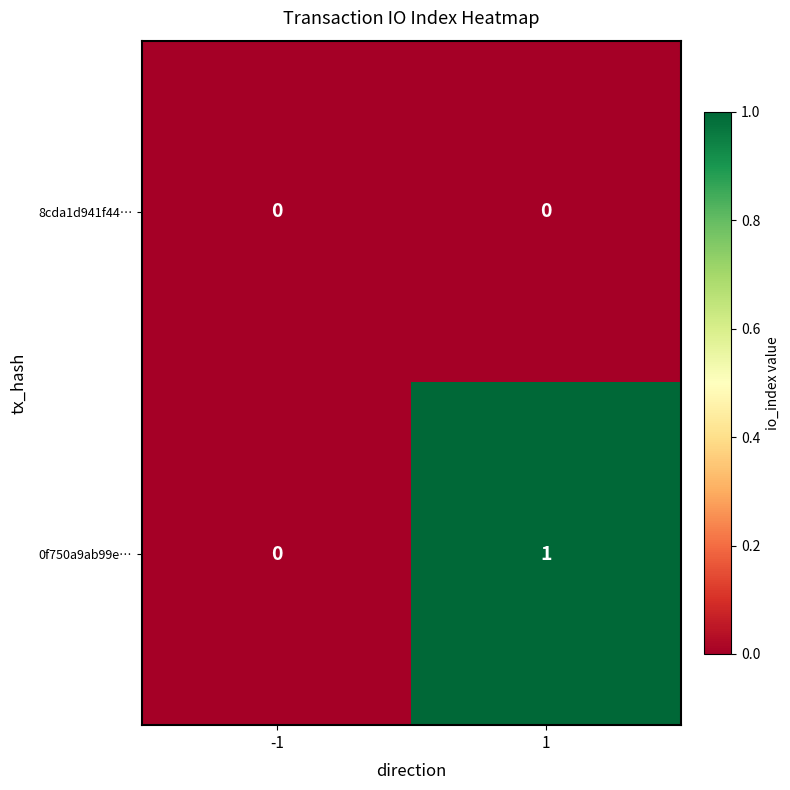

The 0f750a9ab99e… series shows 0 at 1. True or false?

False